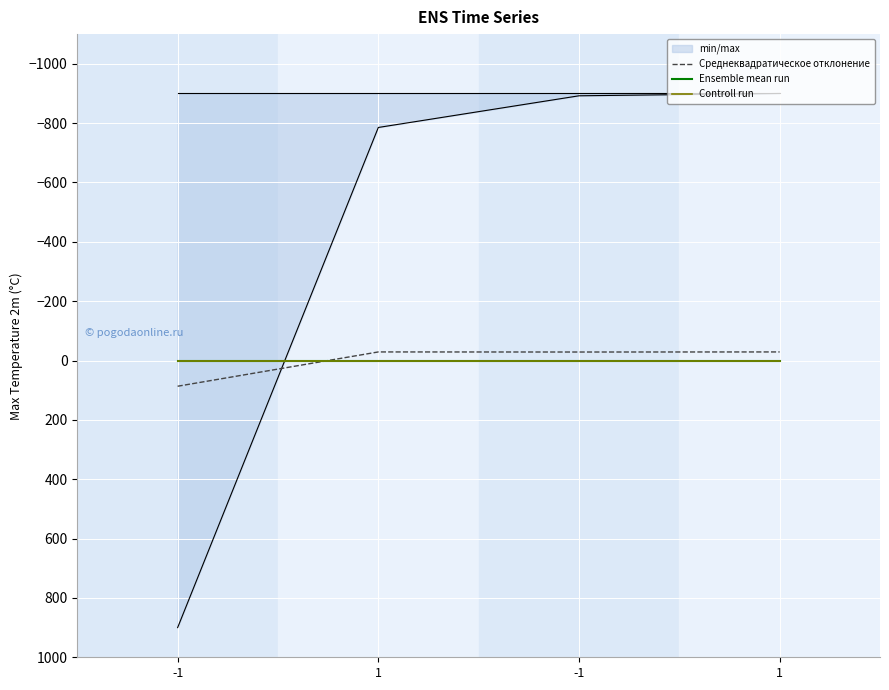

True or false: Ensemble mean run and Controll run cross at least once.

False